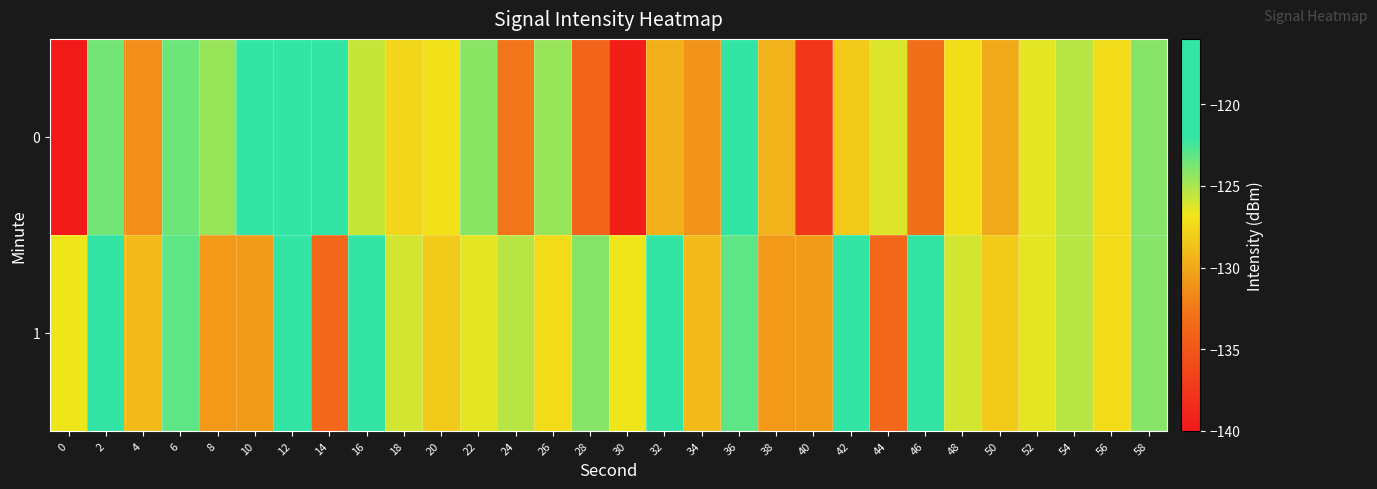

Which series changed the most between 14 and 32?

1